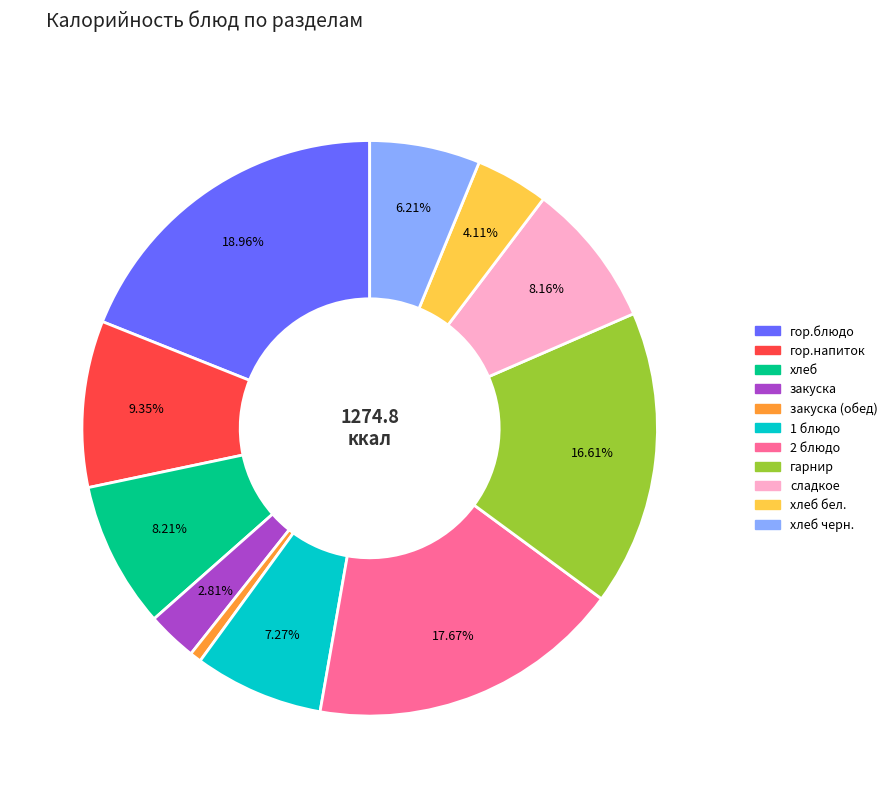

Is there any slice that represents more than half of the pie?

No